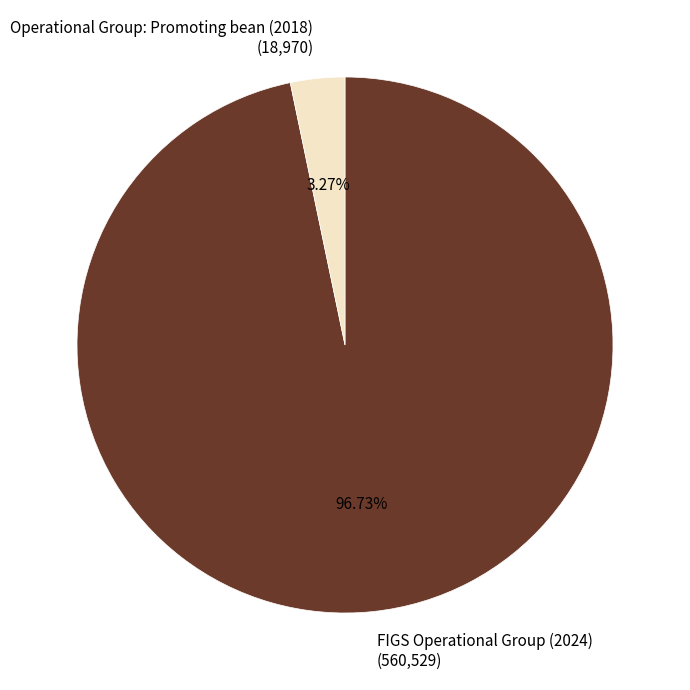

Is FIGS Operational Group (2024) the majority of the pie?

Yes